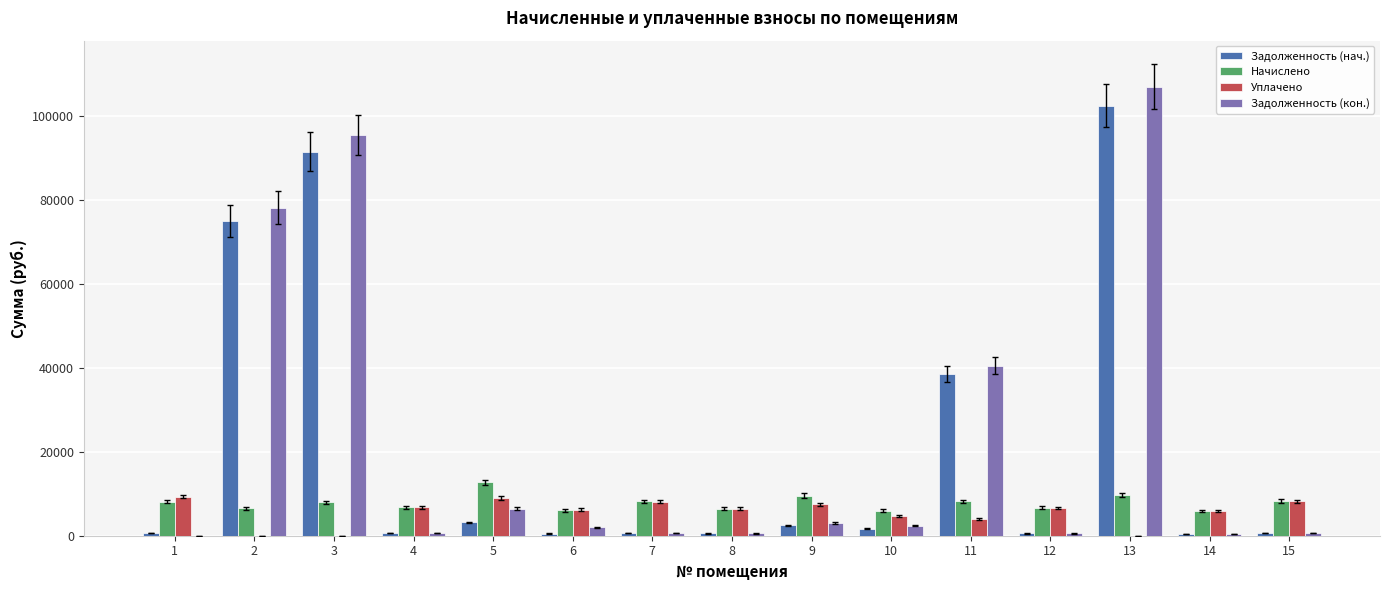

The value of Уплачено at 5 is 8928.6. True or false?

True